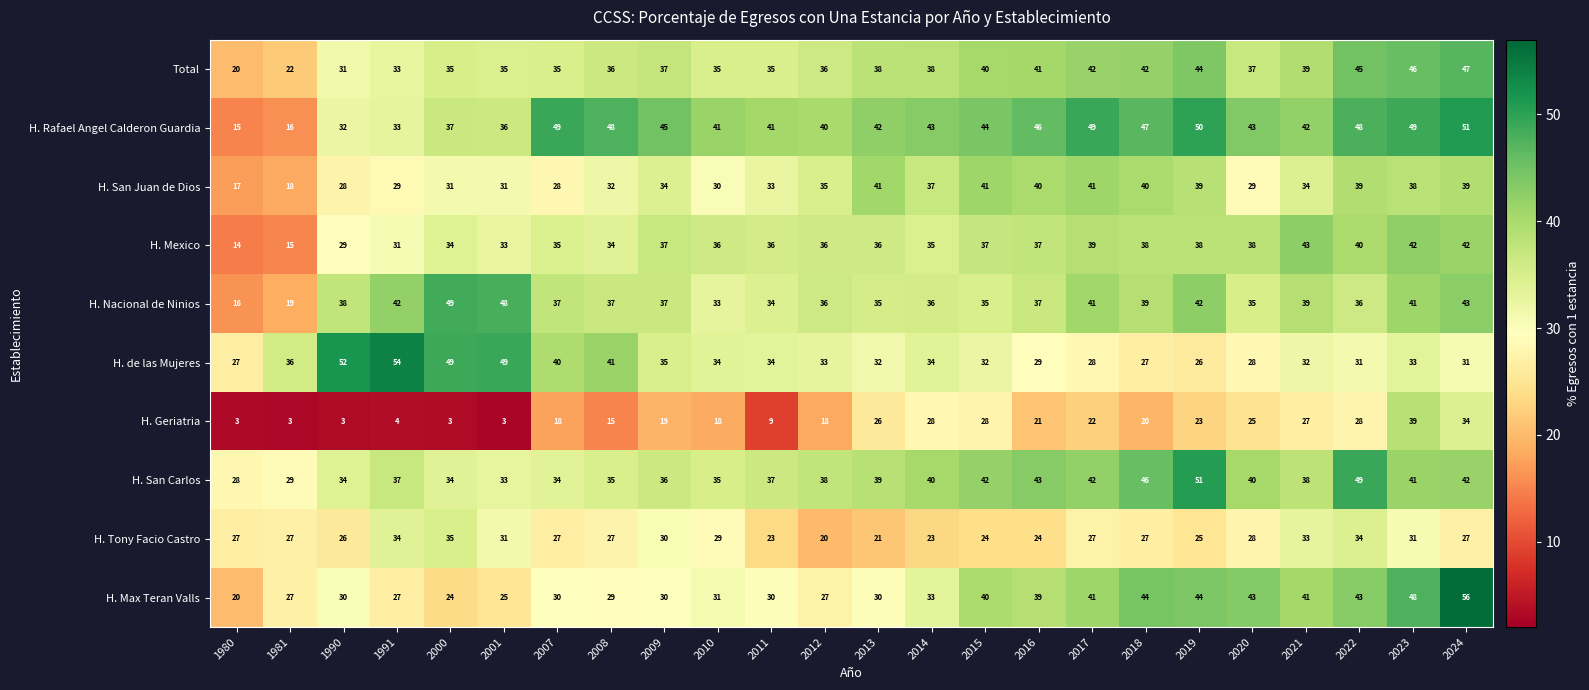

What is the approximate value of H. San Juan de Dios at 2007?

28